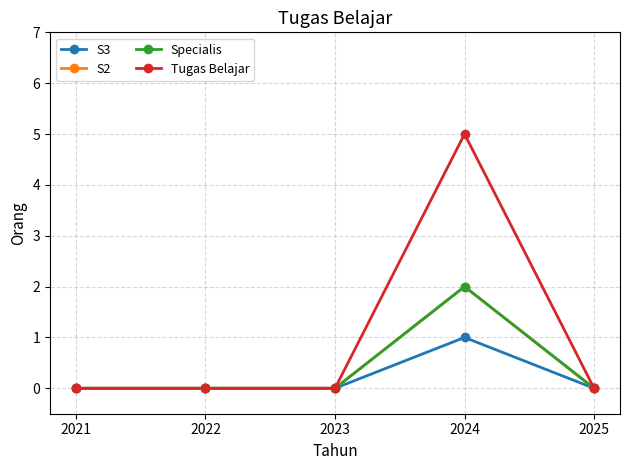

Reading left to right, extract all data points from this chart.

S3: 0	0	0	1	0
S2: 0	0	0	2	0
Specialis: 0	0	0	2	0
Tugas Belajar: 0	0	0	5	0